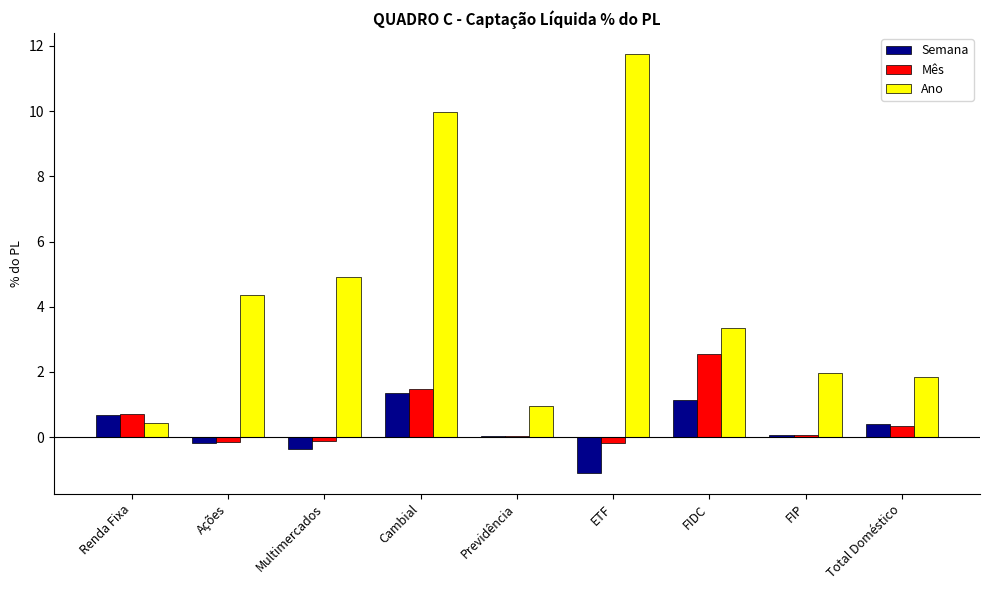

At which category is the sum across all series the highest?

Cambial